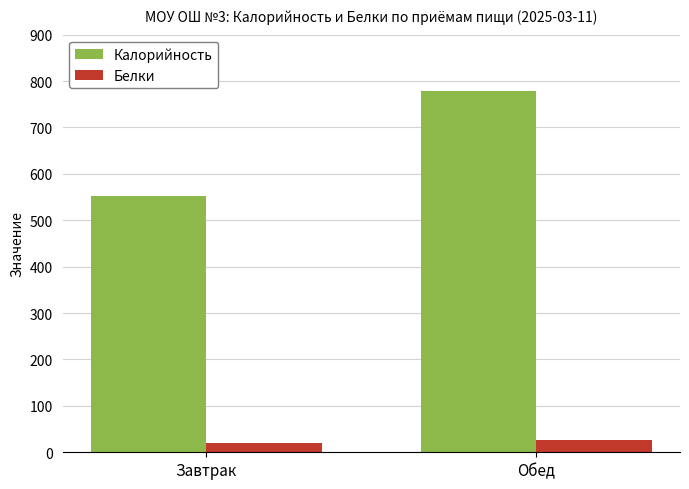

What are all the series names shown in the legend?

Калорийность, Белки